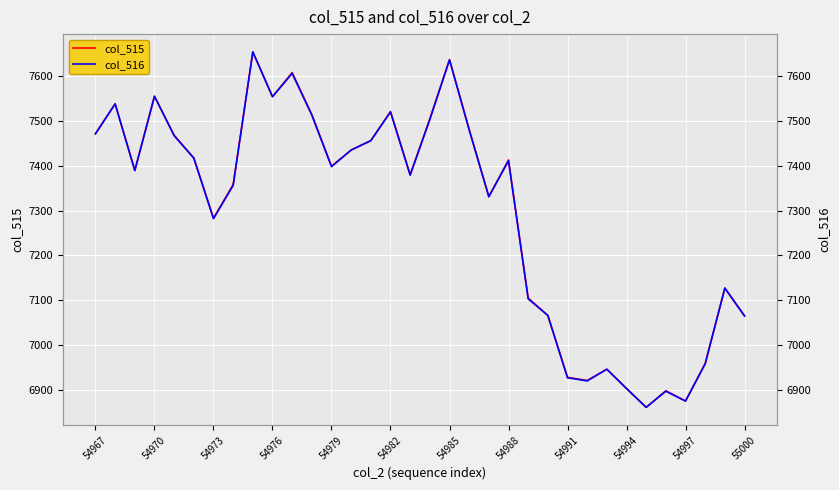

Reading left to right, what are all the values shown in this chart?

col_515: 7472	7538	7390	7555	7468	7417	7283	7358	7654	7554	7608	7514	7399	7435	7456	7521	7380	7505	7637	7481	7331	7413	7105	7066	6928	6921	6946	6903	6861	6898	6875	6959	7127	7065
col_516: 7471	7538	7389	7555	7467	7417	7282	7356	7654	7554	7606	7513	7398	7435	7456	7520	7379	7503	7636	7480	7331	7411	7103	7066	6927	6920	6946	6903	6861	6897	6875	6958	7127	7065